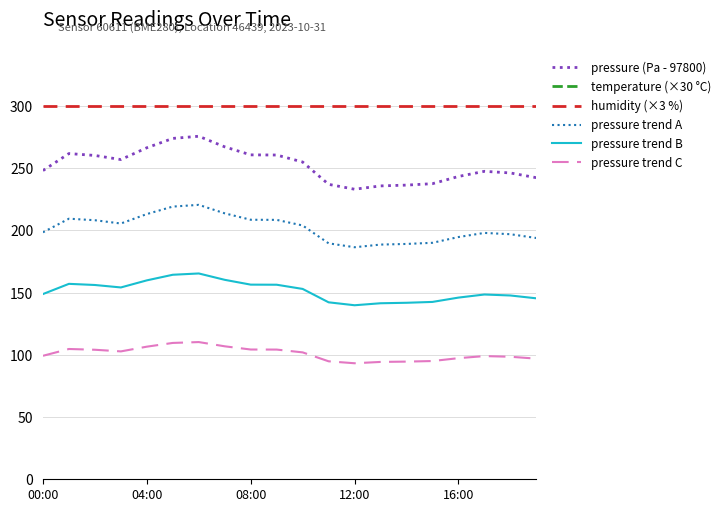

How many lines are shown in the chart?

6